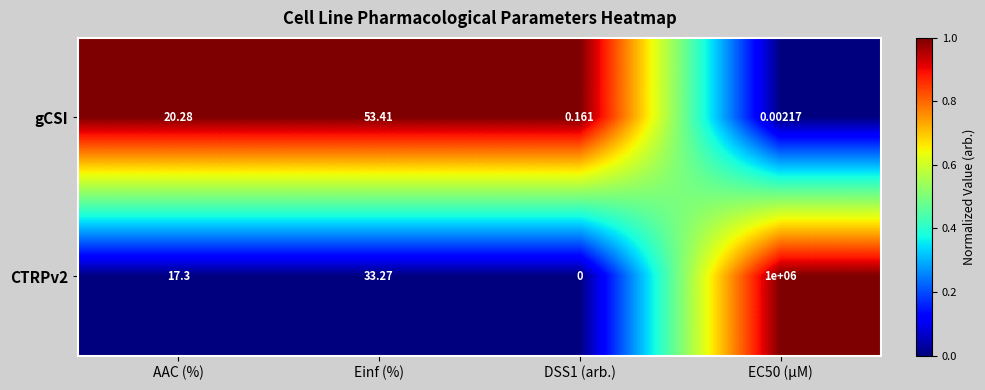

What is the spread (max minus min) of values at Einf (%)?

20.1